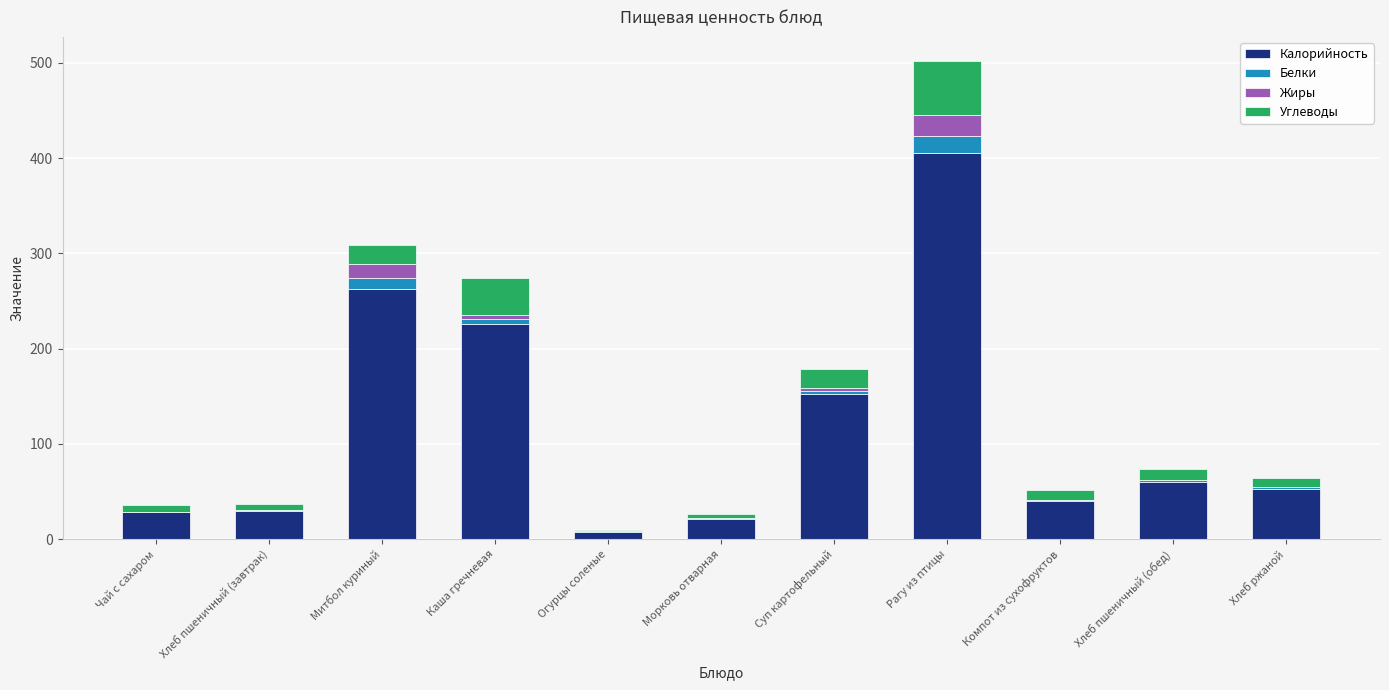

At which category is the sum across all series the highest?

Рагу из птицы